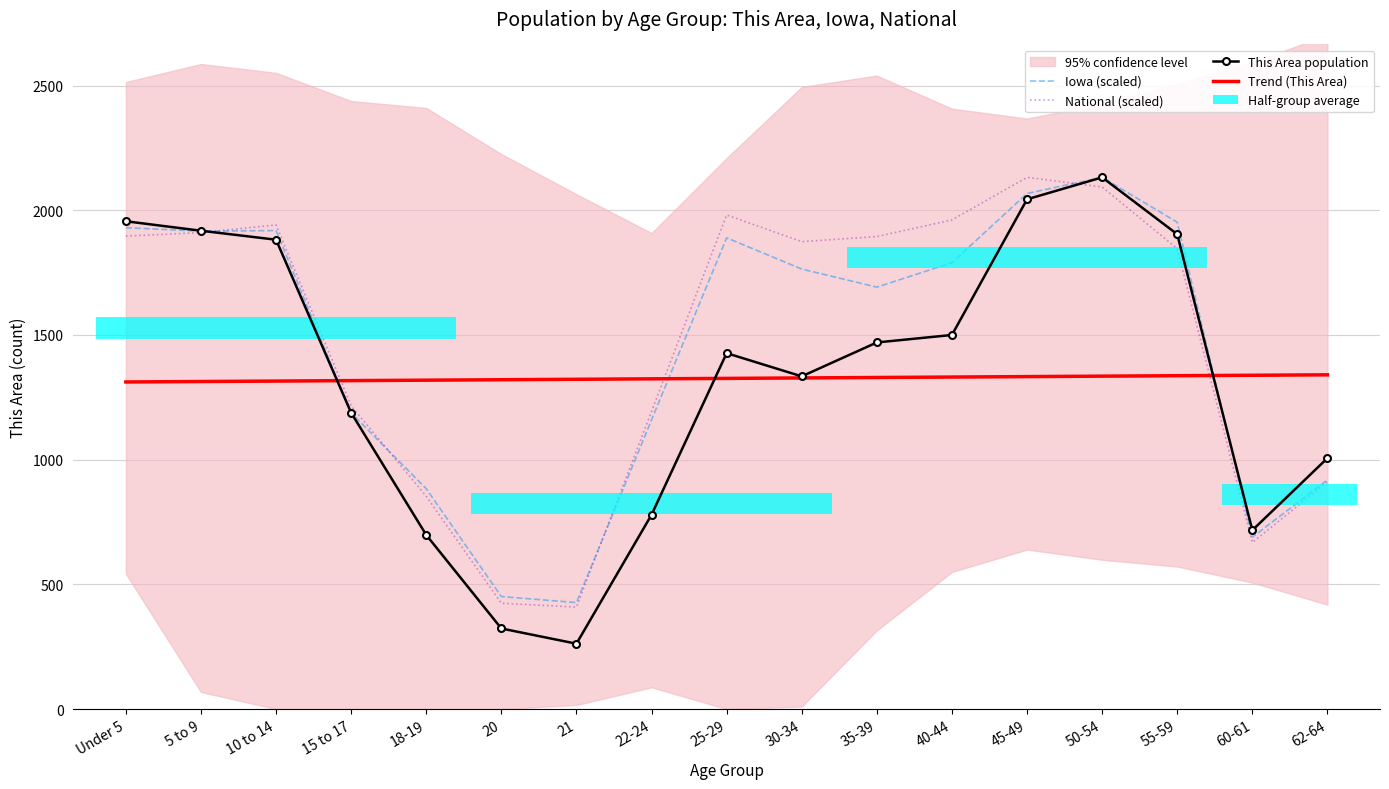

Rank the series by their maximum value, from highest to lowest.

Iowa (scaled), National (scaled), This Area population, Trend (This Area)